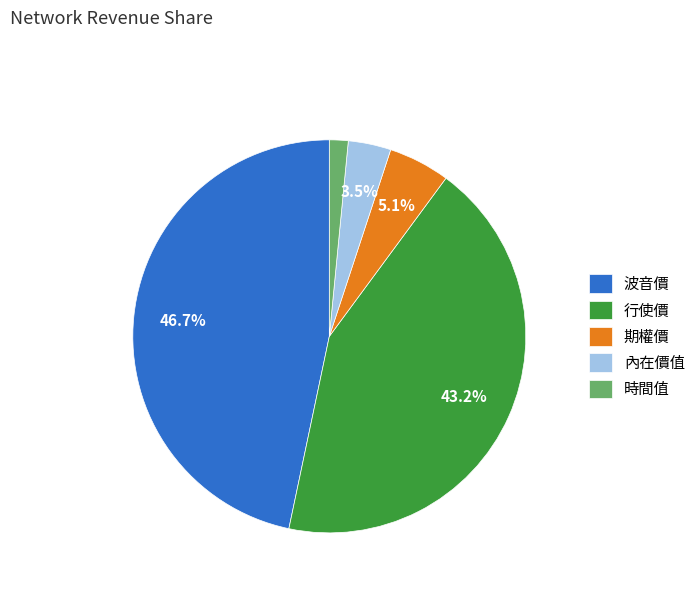

To the nearest percent, what is the average slice percentage?

20%